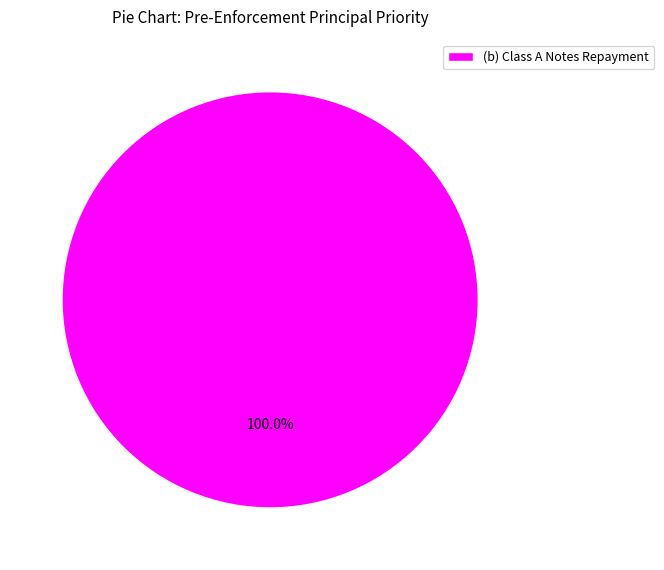

Rank the categories by value from lowest to highest.

(b) Class A Notes Repayment